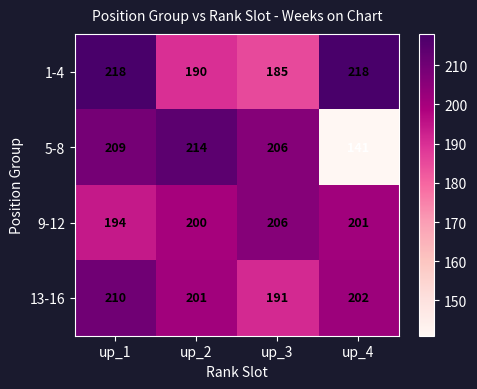

Which series has the largest range (max minus min)?

5-8